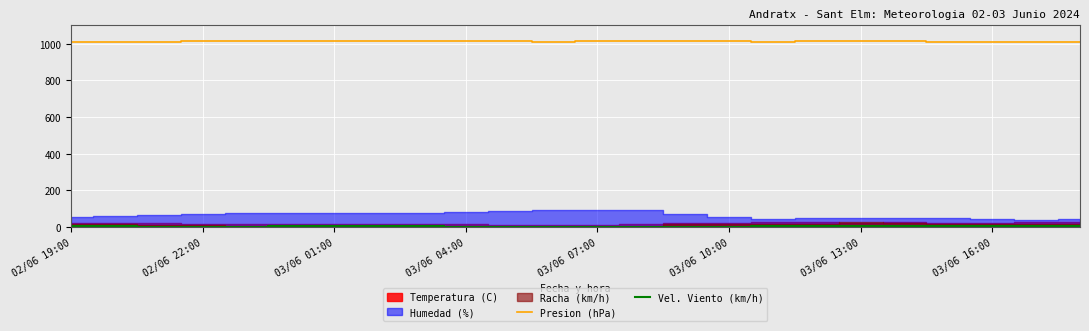

What is the minimum value for Presion (hPa)?

1010.7